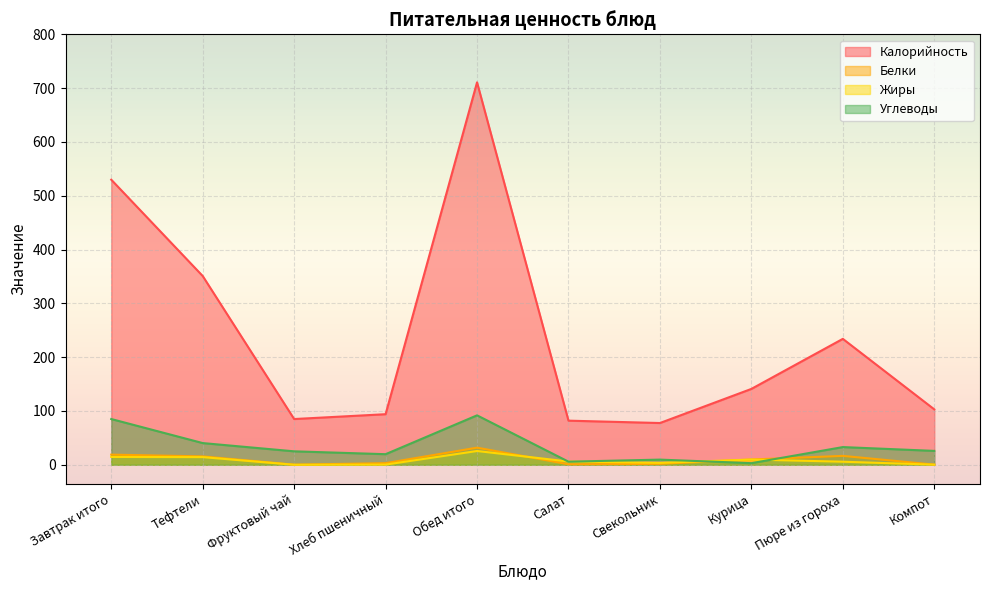

At which category is the sum across all series the highest?

Обед итого